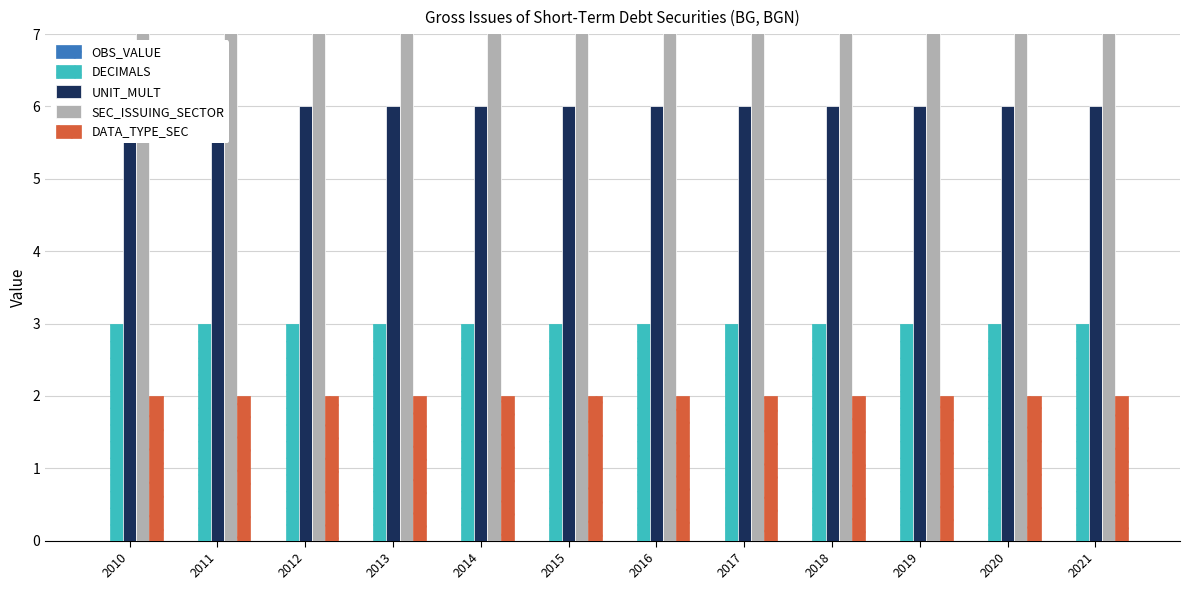

Rank the series at 2013 from lowest to highest value.

OBS_VALUE, DATA_TYPE_SEC, DECIMALS, UNIT_MULT, SEC_ISSUING_SECTOR